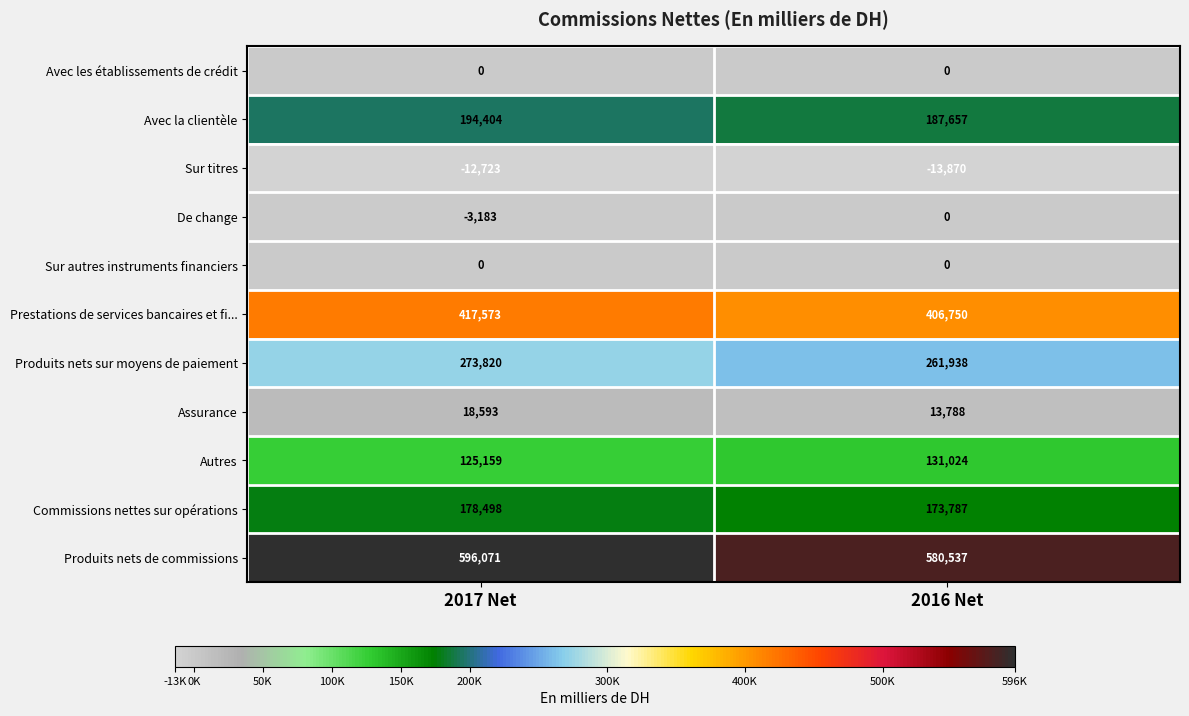

List the labels in order of Assurance value, largest first.

2017 Net, 2016 Net